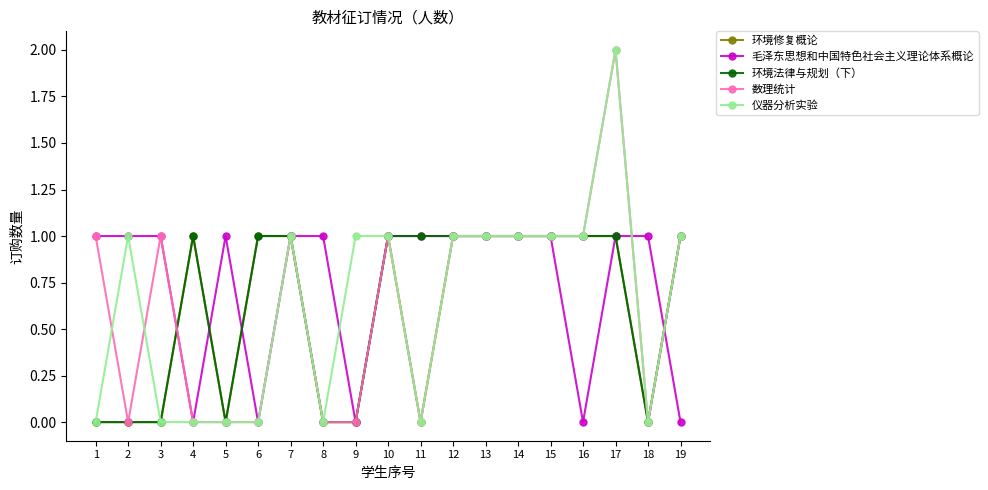

At which category is the sum across all series the highest?

17